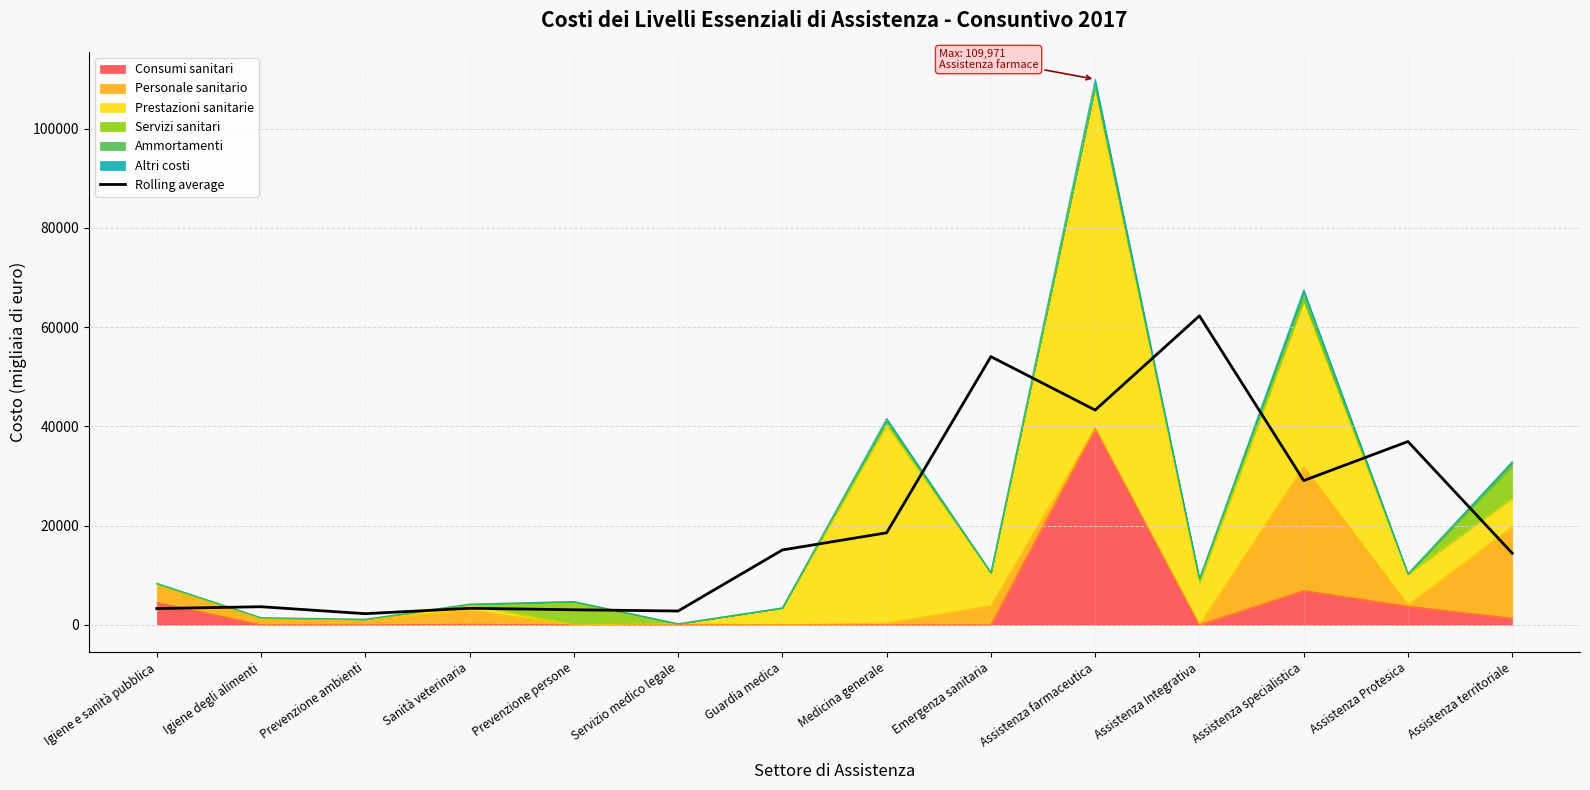

True or false: there are more than 1 points higher than both neighbors.

True